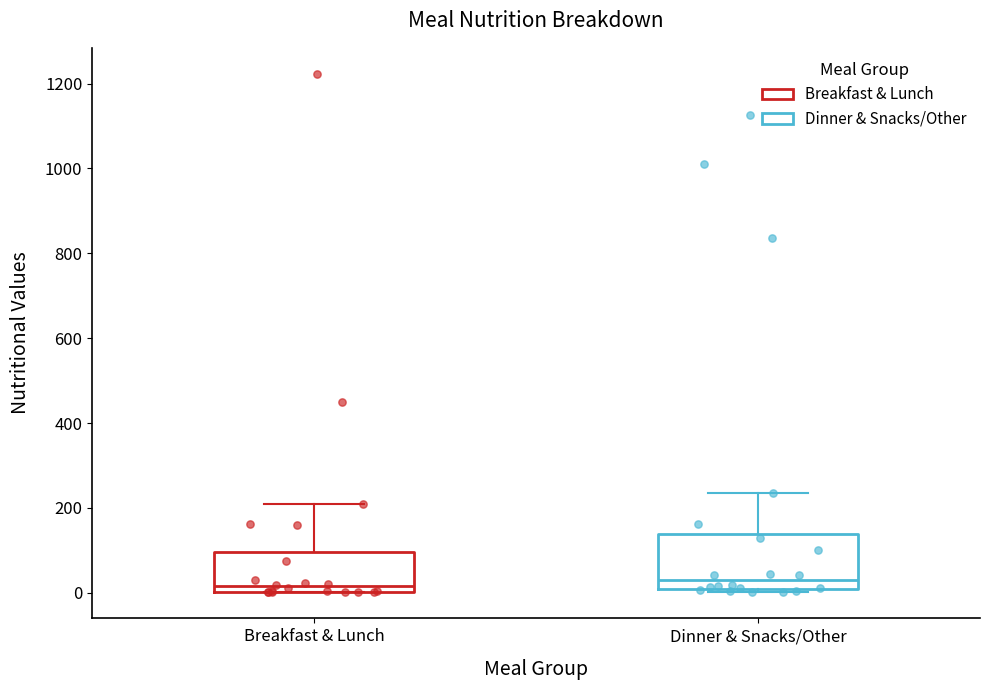

Comparing the boxes themselves (not the whiskers), which one is the tallest?

Dinner & Snacks/Other